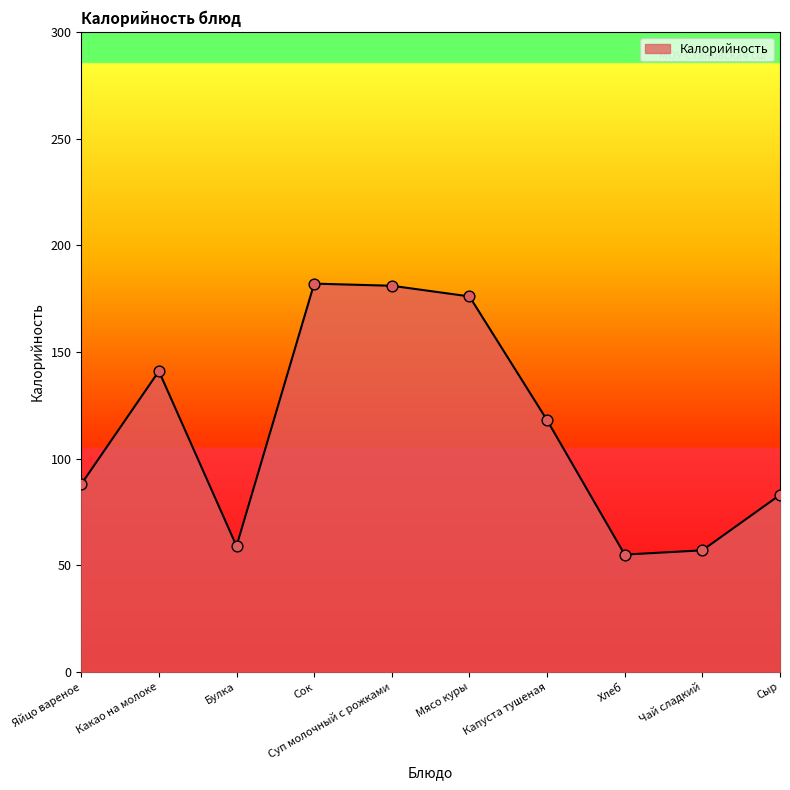

Between Капуста тушеная and Какао на молоке, which is larger?

Какао на молоке